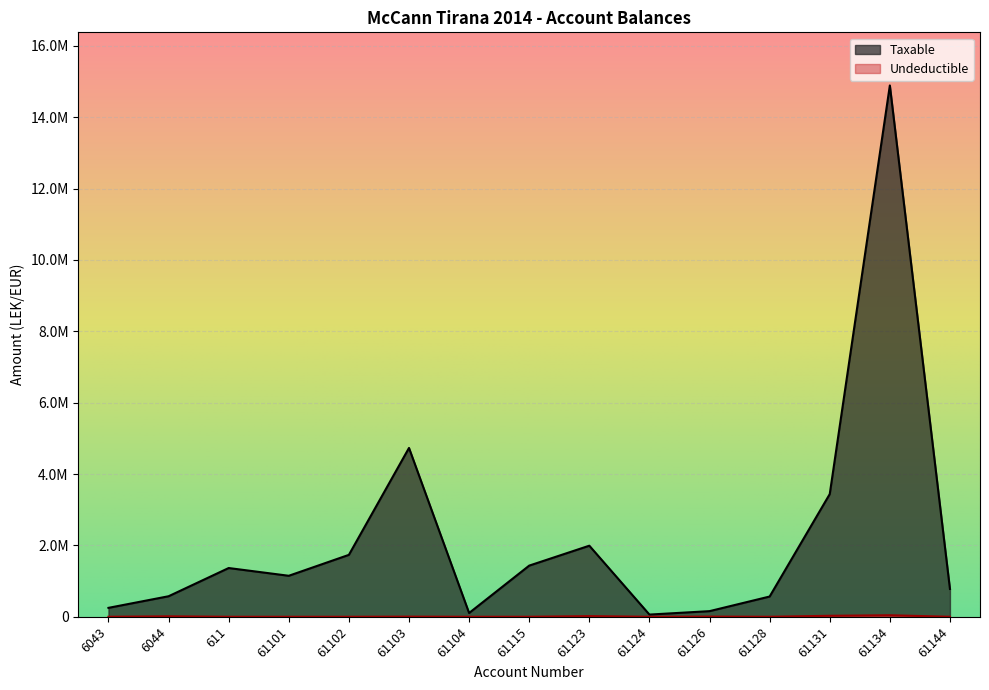

How many data points in Taxable are less than 1149043?

7